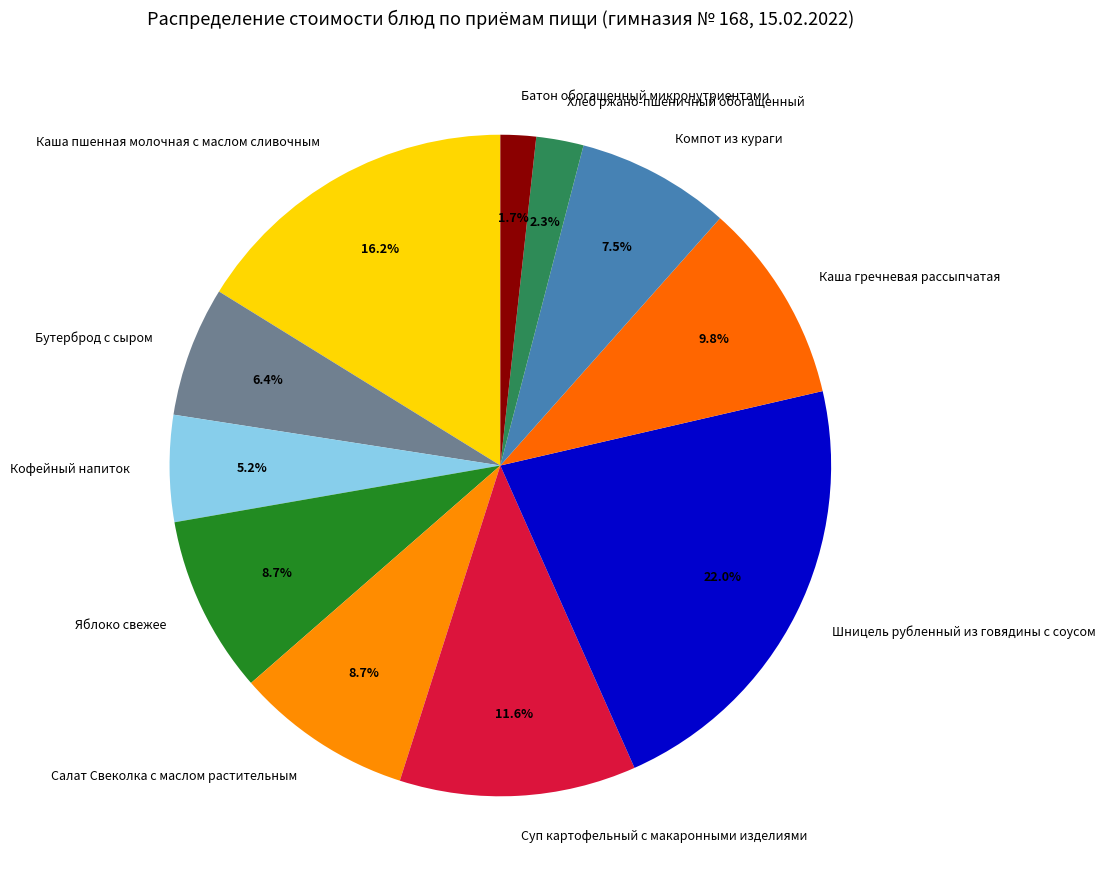

To the nearest percent, what is the combined percentage of Кофейный напиток and Салат Свеколка с маслом растительным?

14%